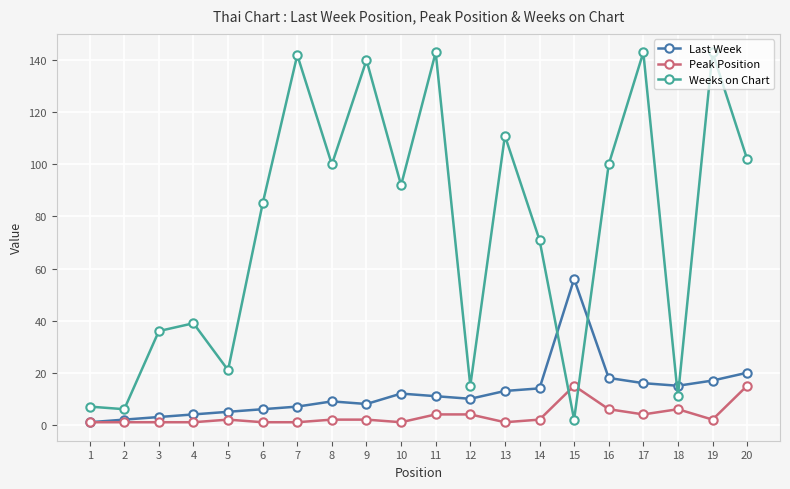

What is the total value across all series at 5?

28